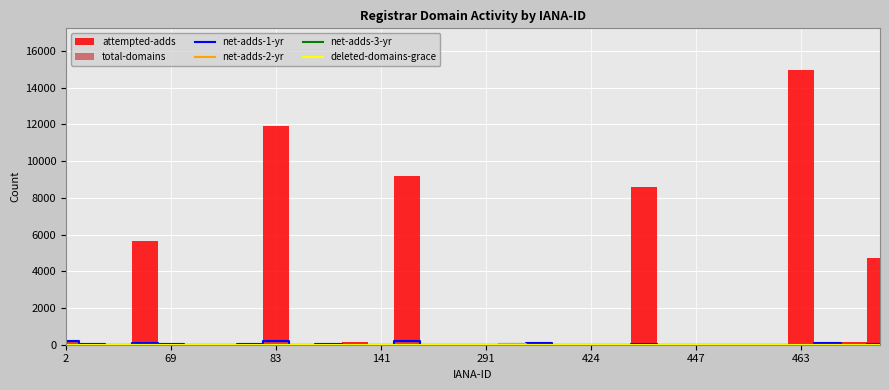

The value of net-adds-2-yr at 463 is 0. True or false?

False